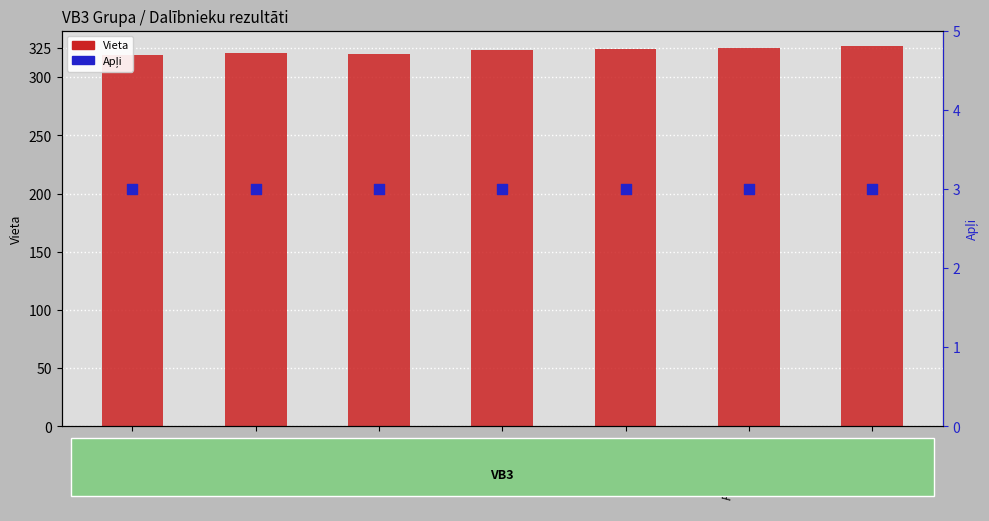

At which category is the sum across all series the highest?

Raimo